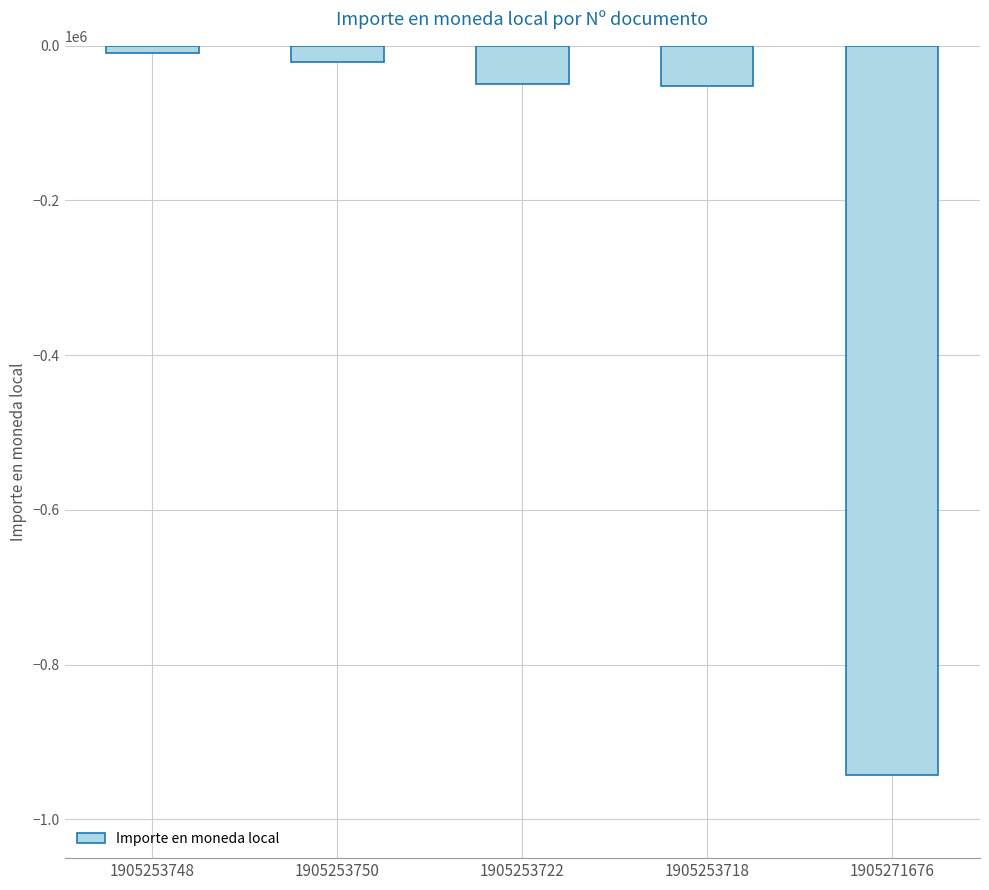

Where is the data nearest to the value -476143?

1905253718